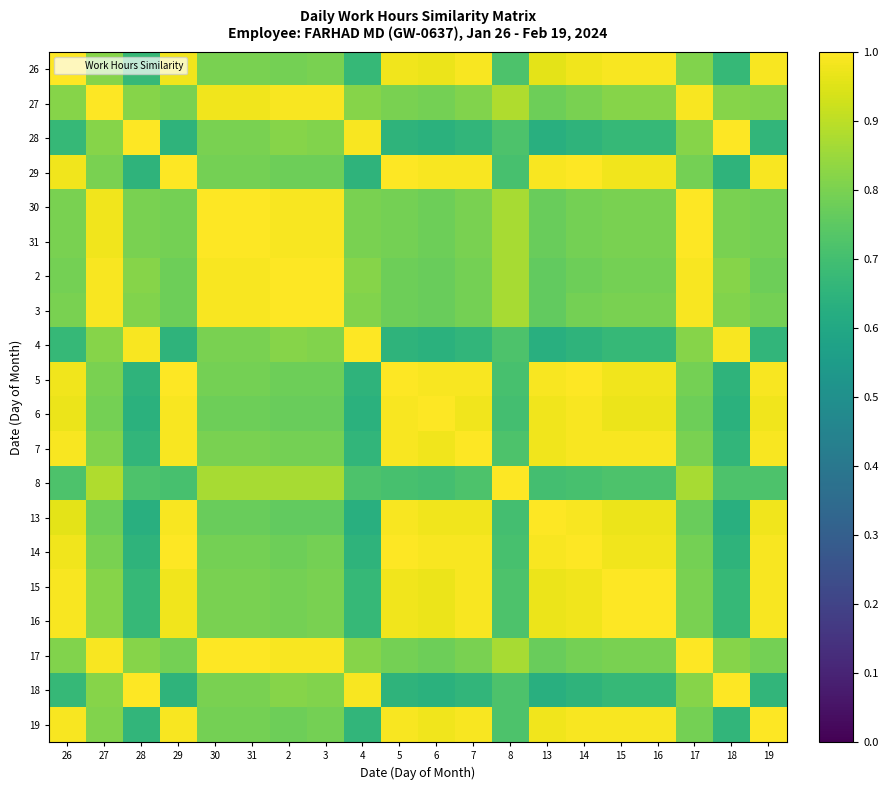

What is the minimum value shown in the chart?

0.6